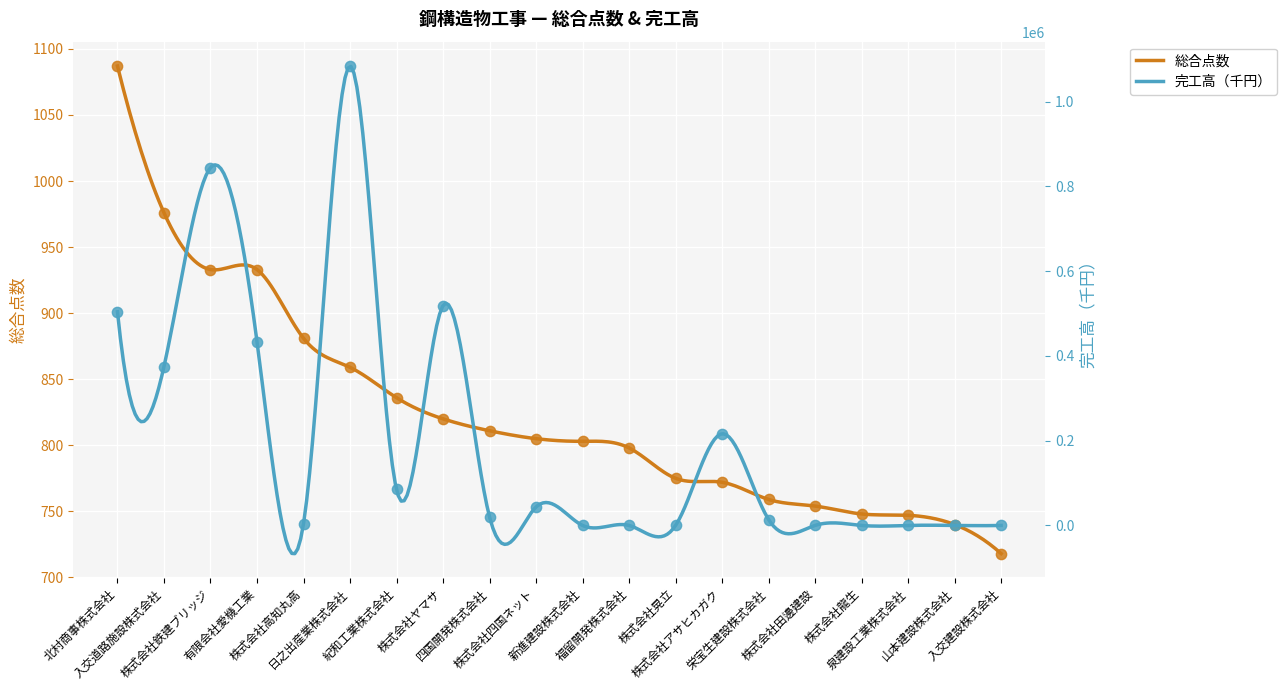

At which category is the sum across all series the highest?

日之出産業株式会社